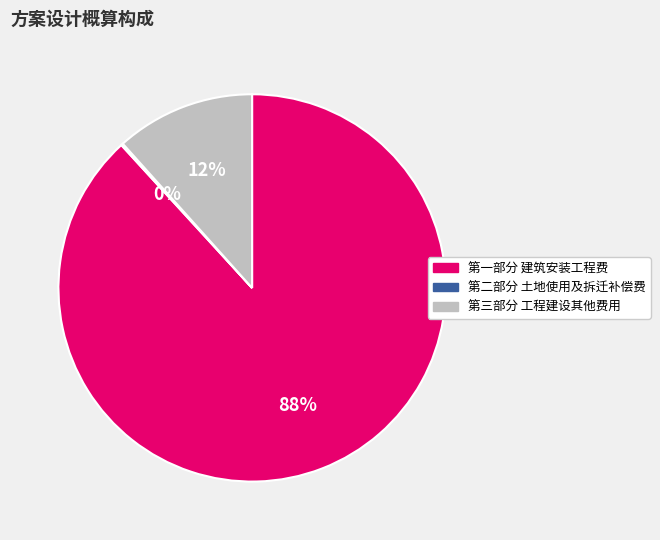

What is the largest slice in the pie chart?

第一部分 建筑安装工程费